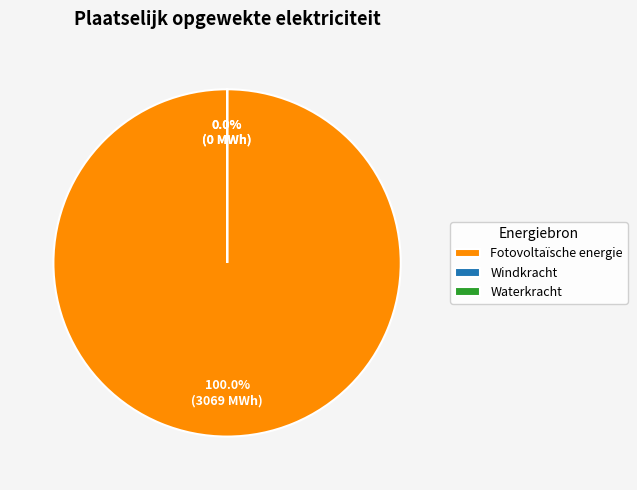

Which slice is the largest?

Fotovoltaïsche energie